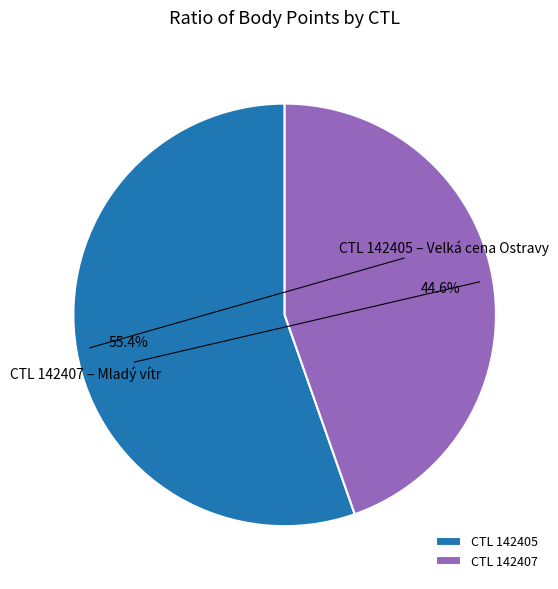

Rank the categories by value from lowest to highest.

CTL 142407, CTL 142405